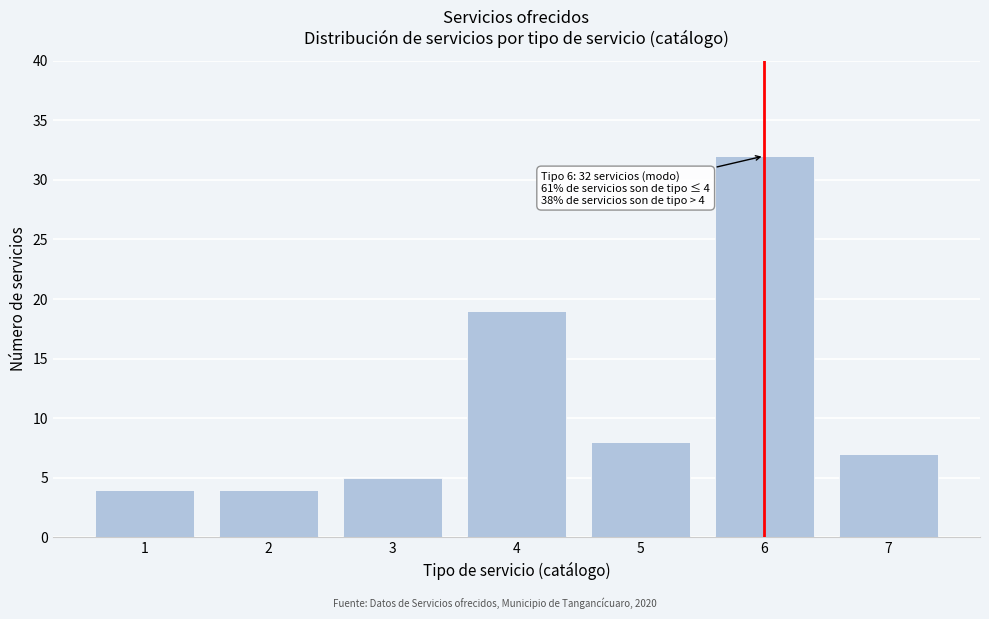

Reading left to right, transcribe all the data shown in this chart.

1=4	2=4	3=5	4=19	5=8	6=32	7=7